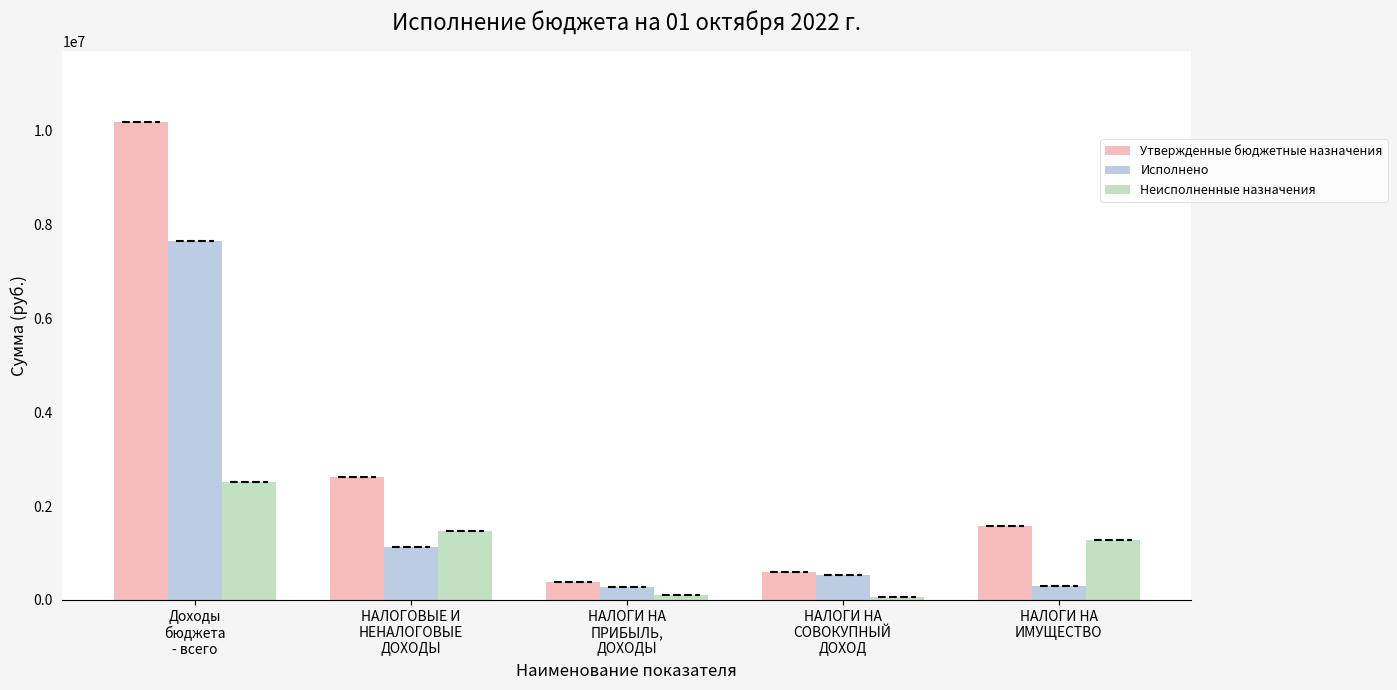

What value does the Неисполненные назначения series have at НАЛОГОВЫЕ И
НЕНАЛОГОВЫЕ
ДОХОДЫ?

1476535.4